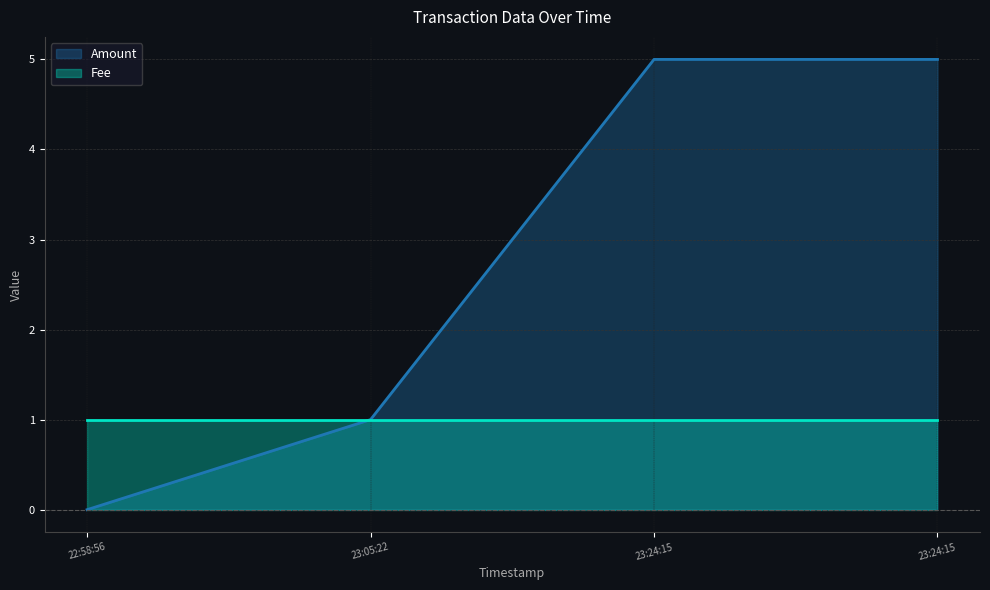

How many data points are less than 5?

2